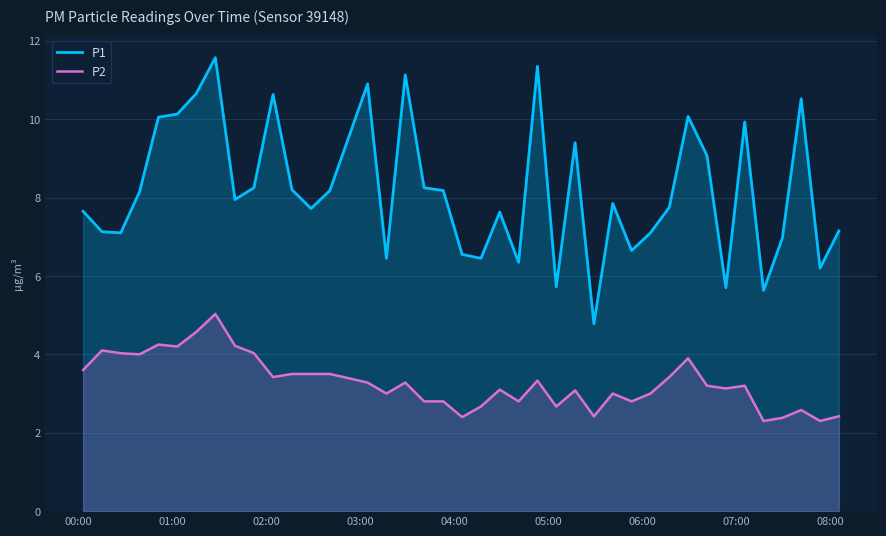

Which series has the largest range (max minus min)?

P1